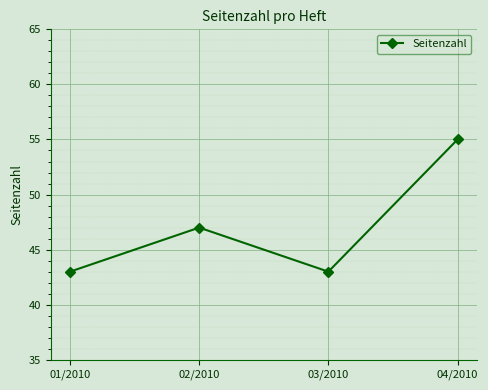

What position from the right is 02/2010?

3